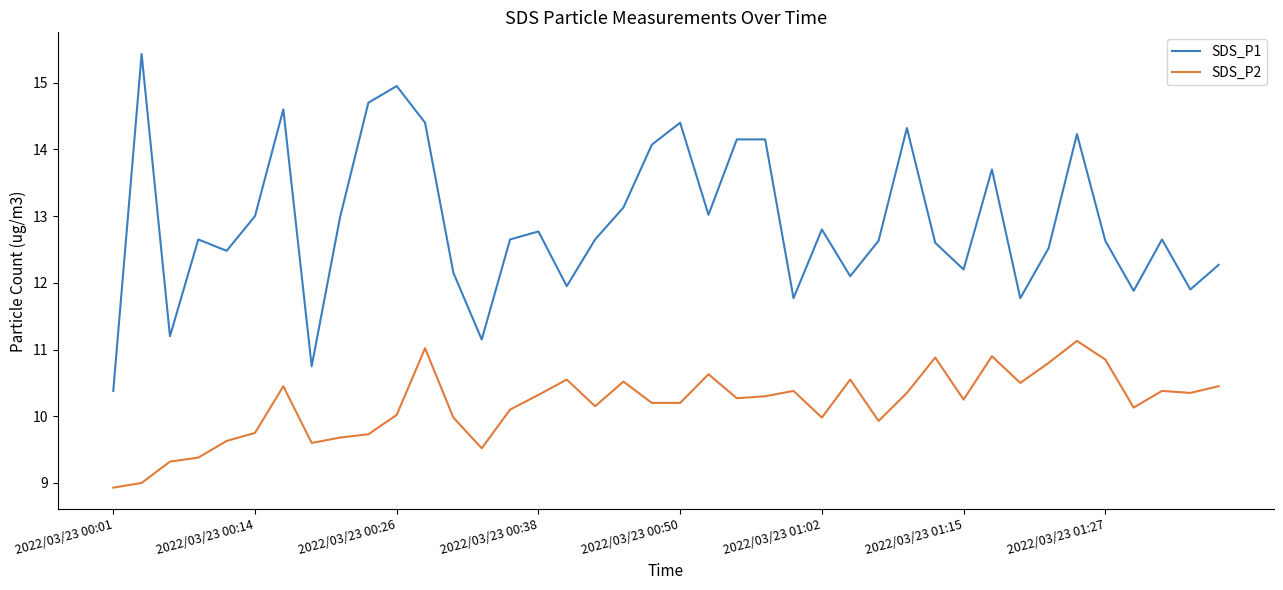

Which series has the widest spread of values?

SDS_P1